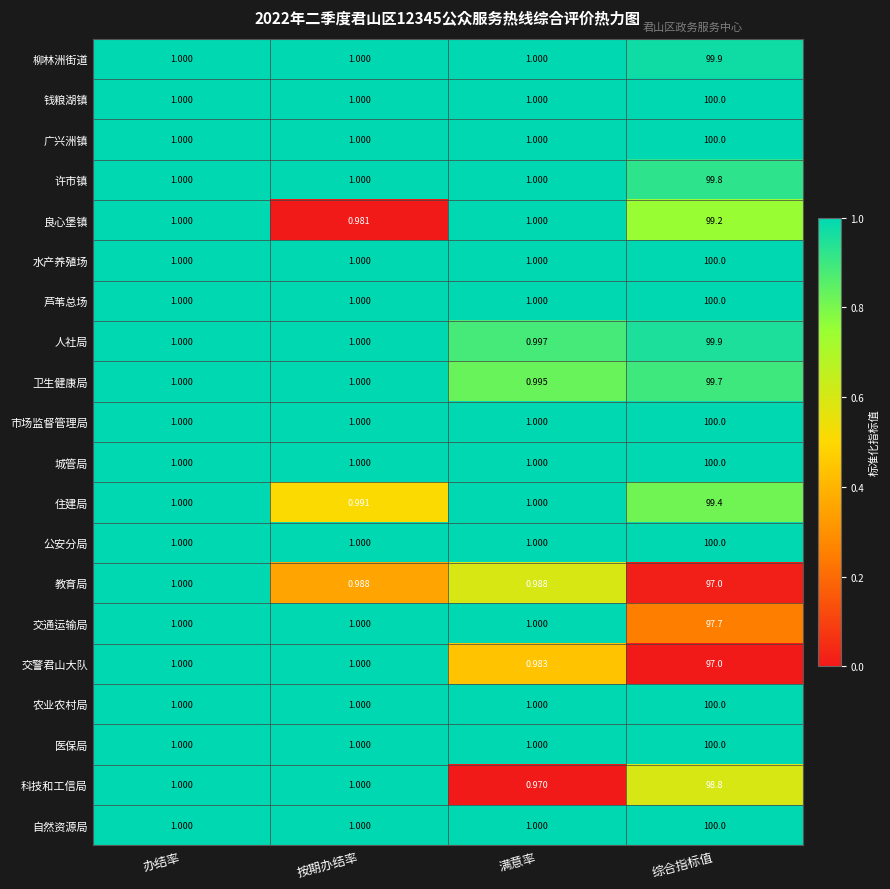

Which category has the lowest value in the 人社局 series?

满意率